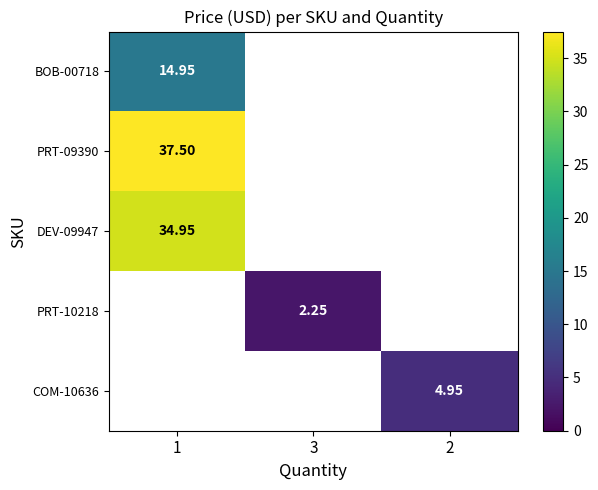

Which category has the lowest value in the PRT-09390 series?

1